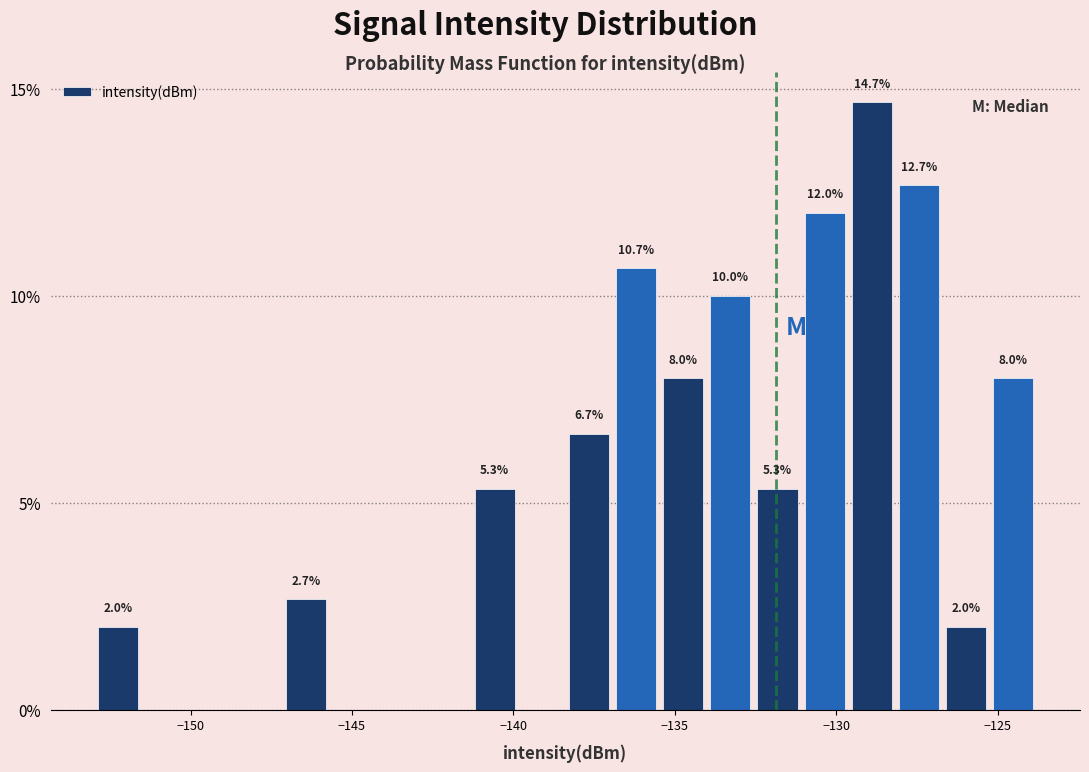

Around what value on the x-axis is the tallest bar? Give the approximate position of its centre, as read against the axis.

-129.0